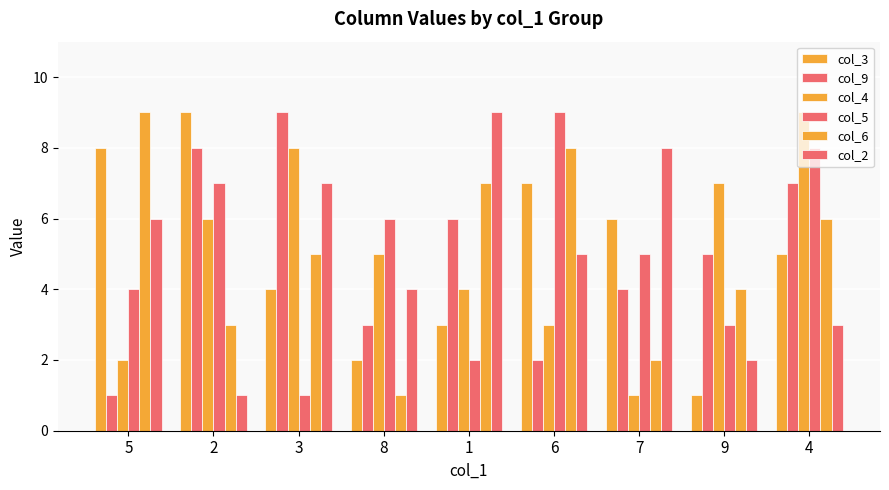

How many groups of bars are there?

9